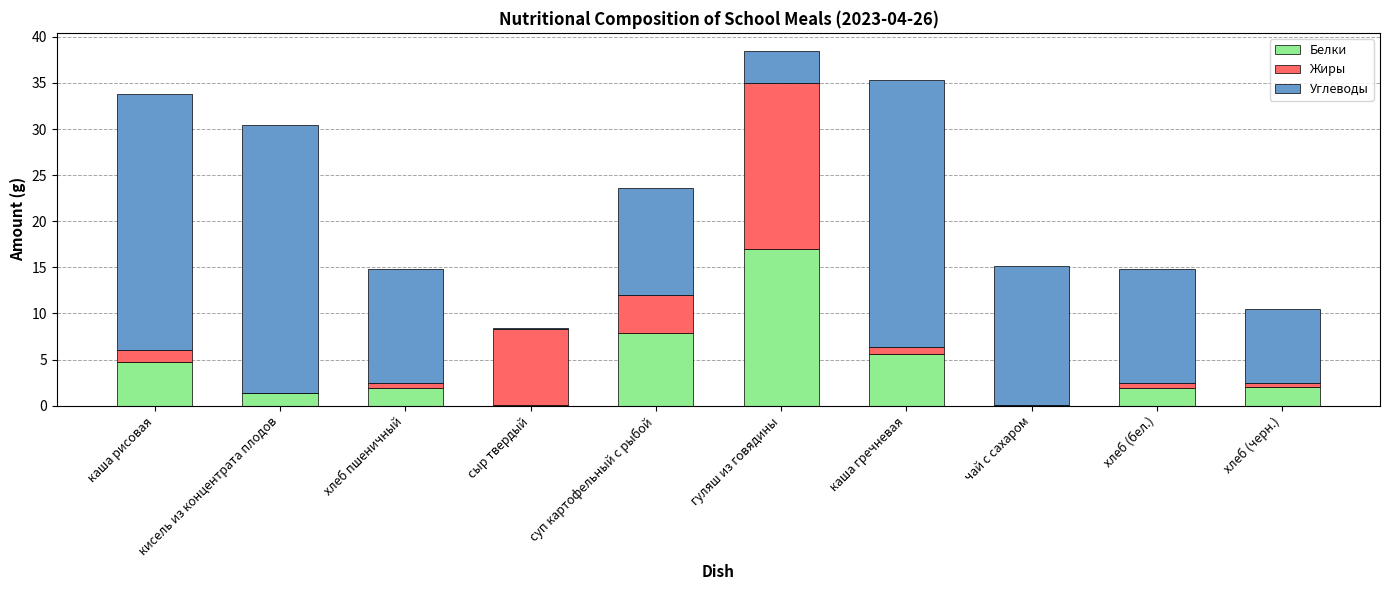

At which label does Белки first exceed 2?

каша рисовая